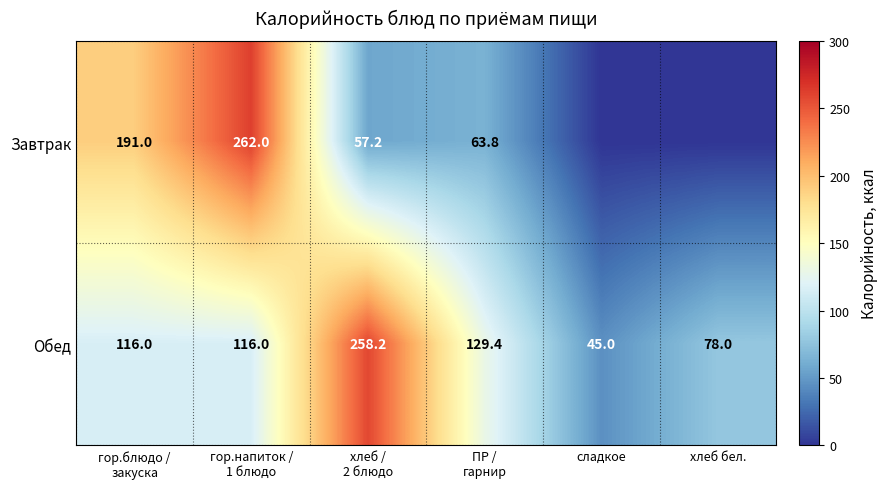

Which category has the lowest value in the Обед series?

сладкое